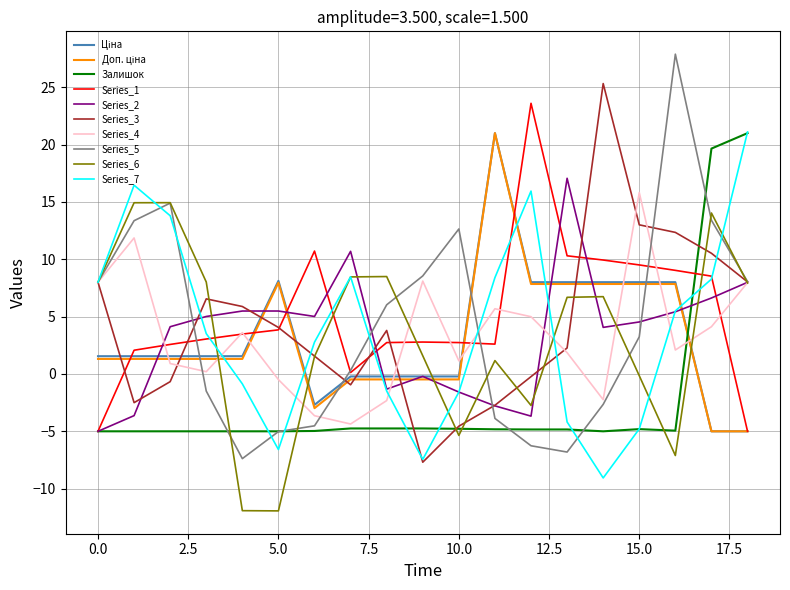

What is the minimum value for Series_6?

-11.9